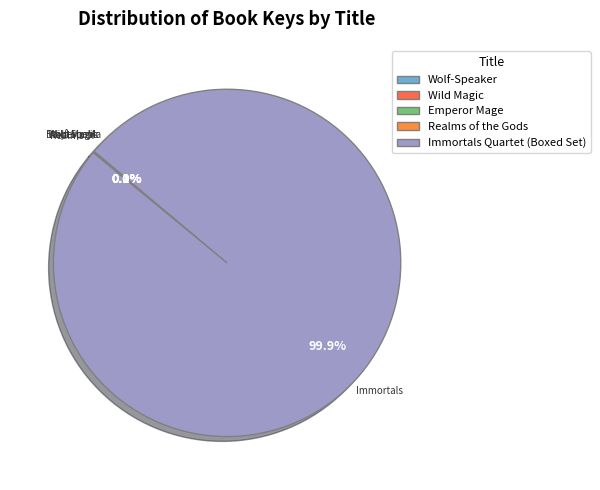

Which category has the biggest portion of the pie?

Immortals Quartet (Boxed Set)